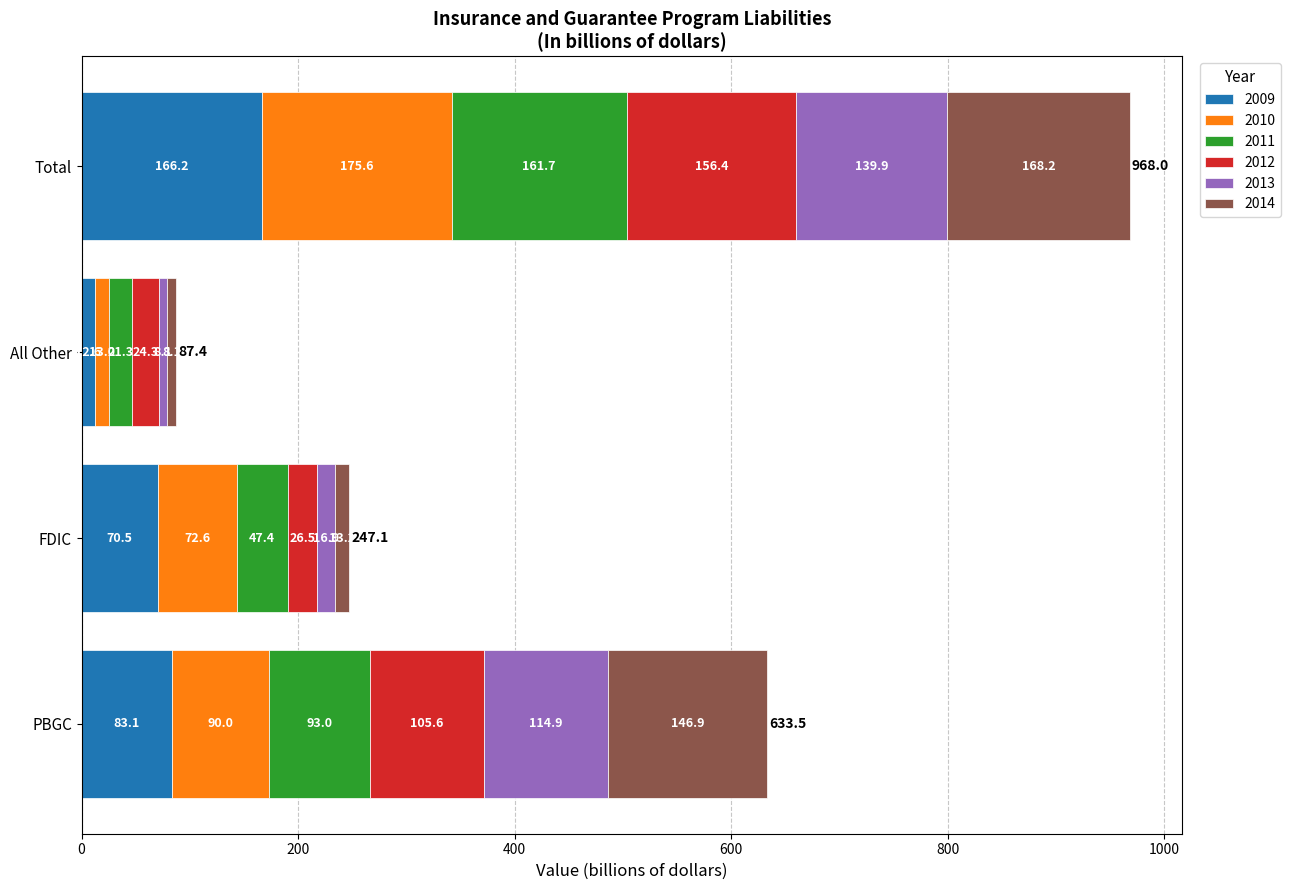

What is the total value across all series at PBGC?

633.5